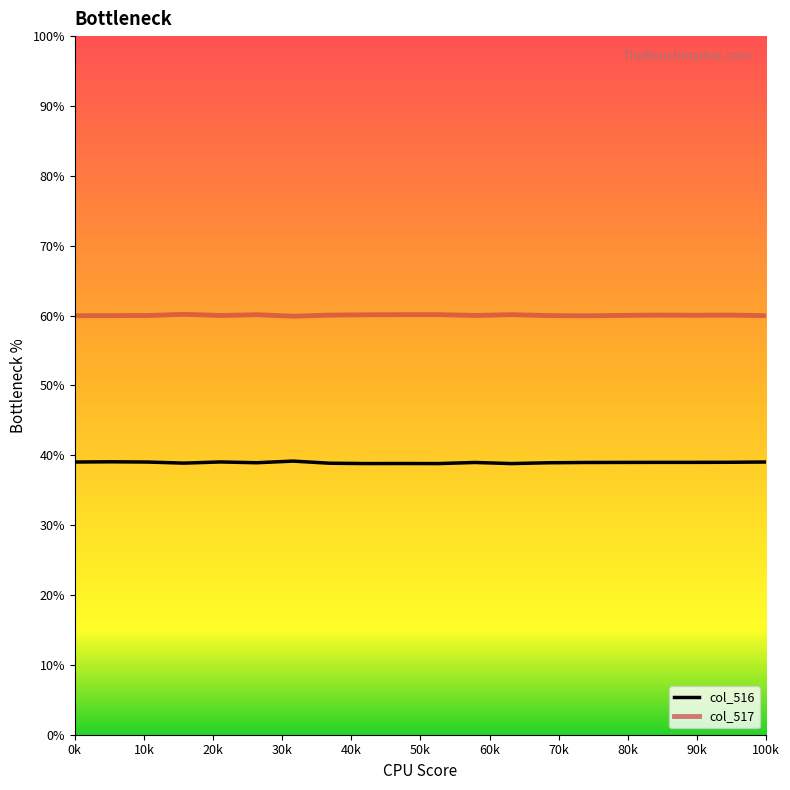

Does the chart display data point markers on the line(s)?

No